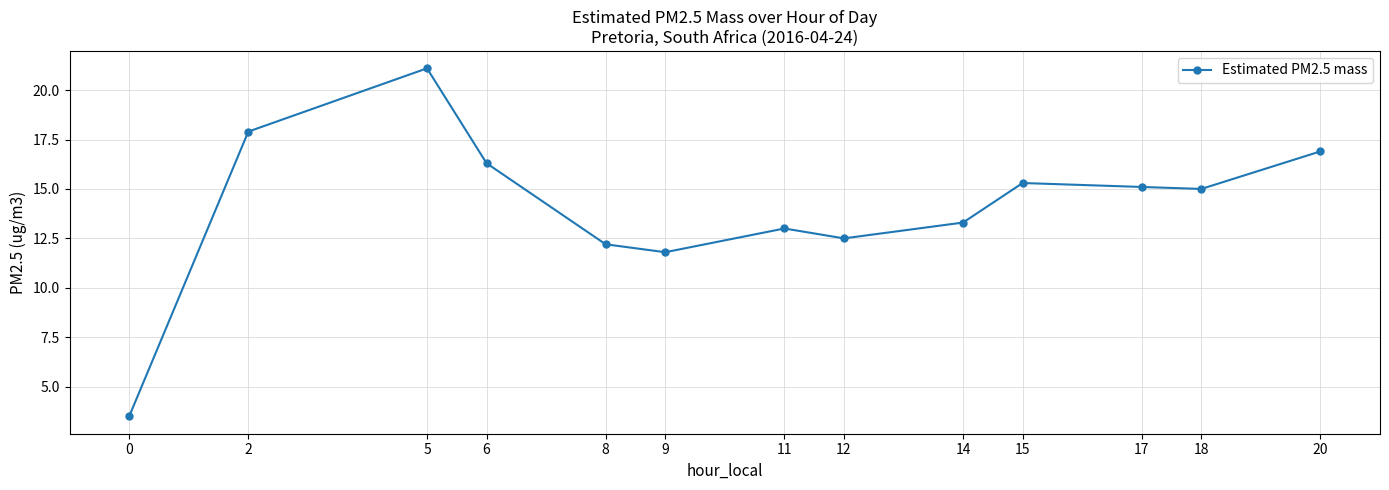

Which has a higher value, 2 or 0?

2